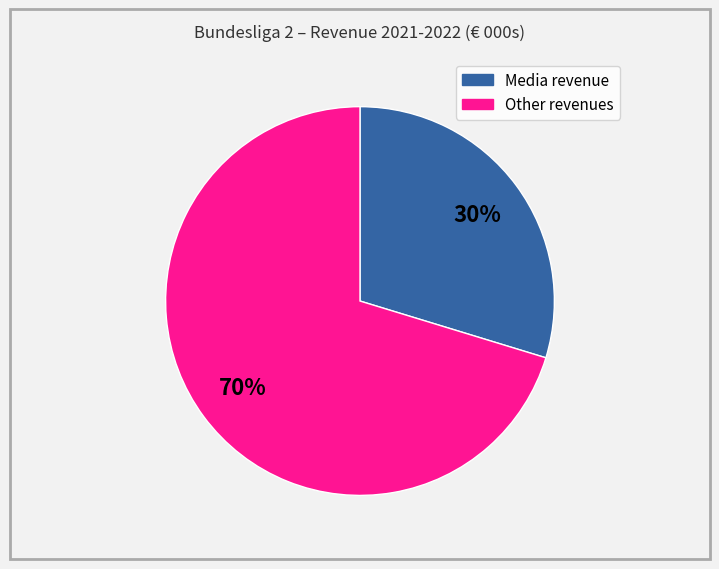

Is there a majority slice in this chart?

Yes